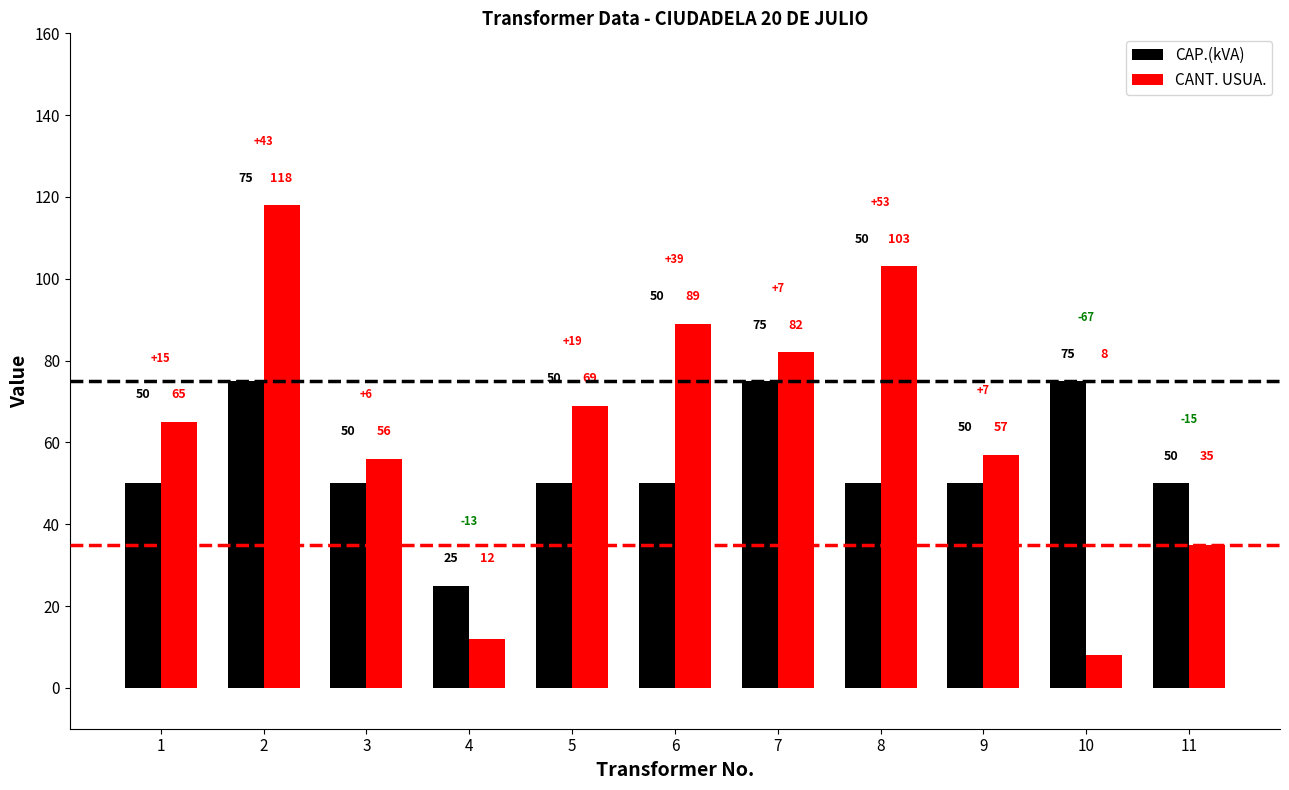

What is the difference between the highest and lowest values at 4?

13